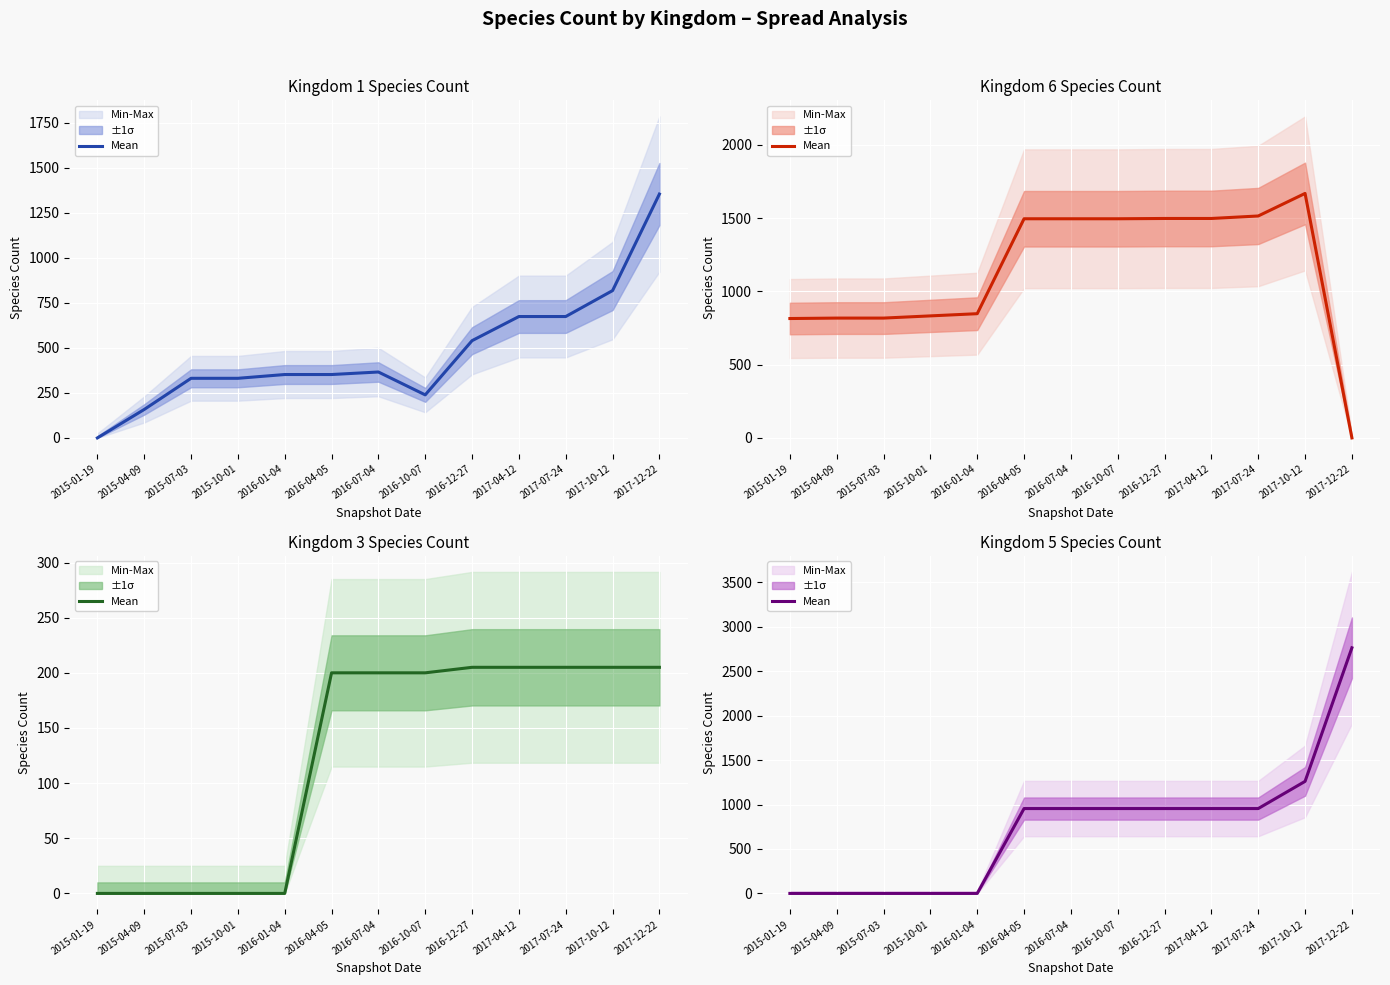

What is the label of the 2nd point from the left?

2015-04-09